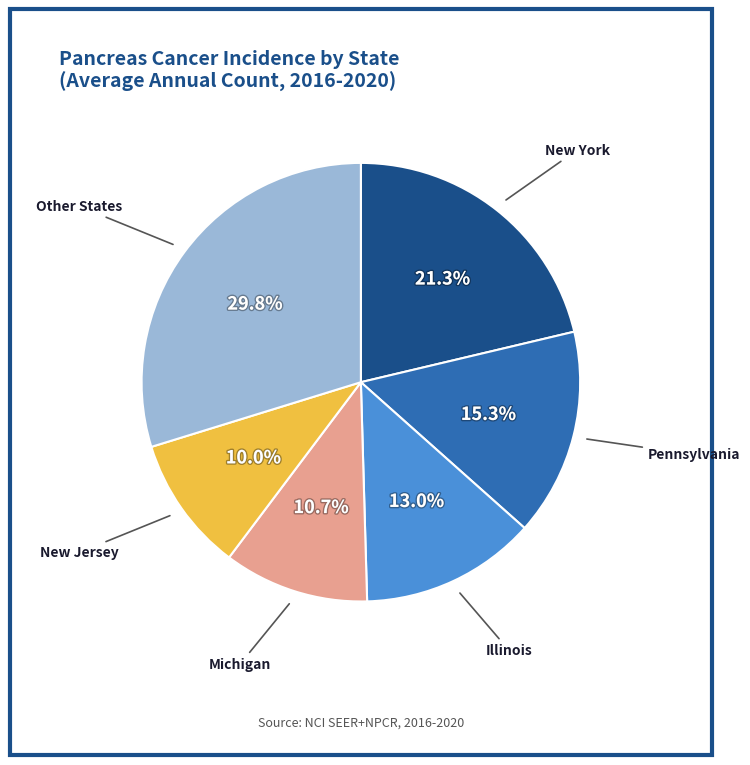

Is there a majority slice in this chart?

No